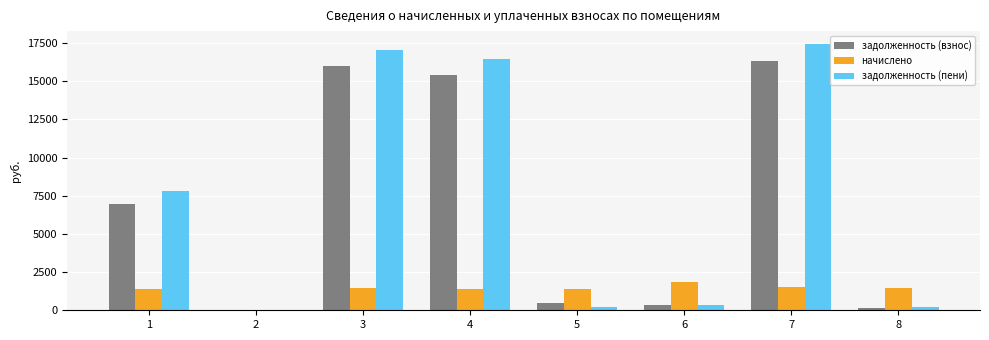

What is the highest value of the начислено series?

1880.0